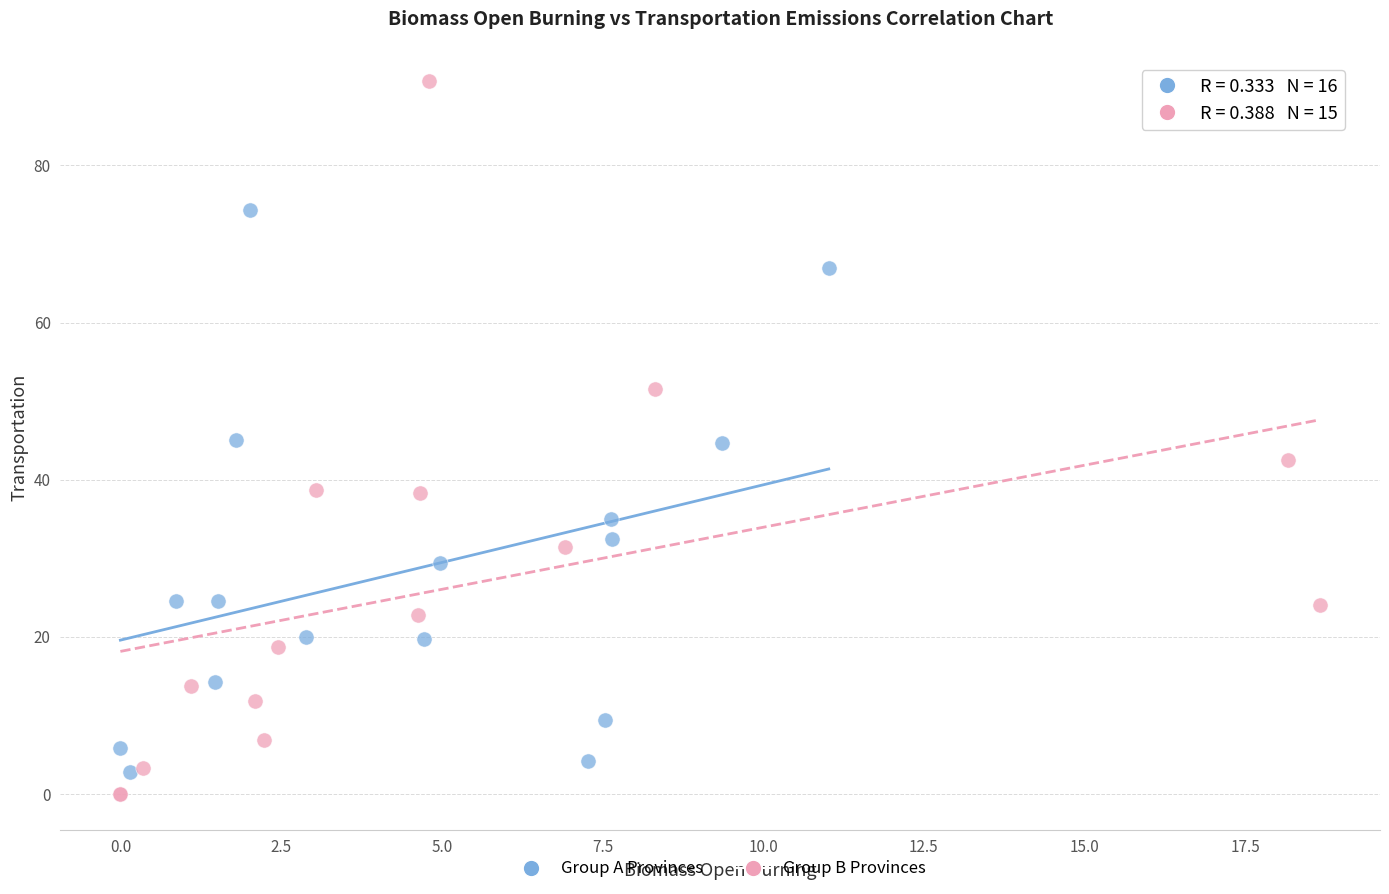

Which series reaches the maximum Y coordinate?

Group B Provinces